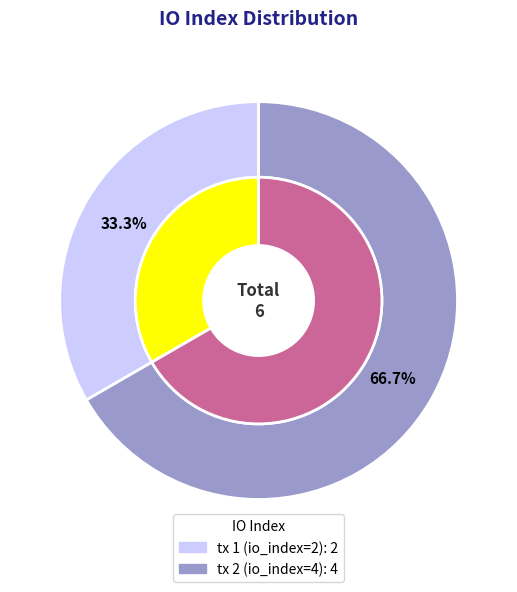

Rank the categories by value from lowest to highest.

tx 1 (io_index=2), tx 2 (io_index=4)